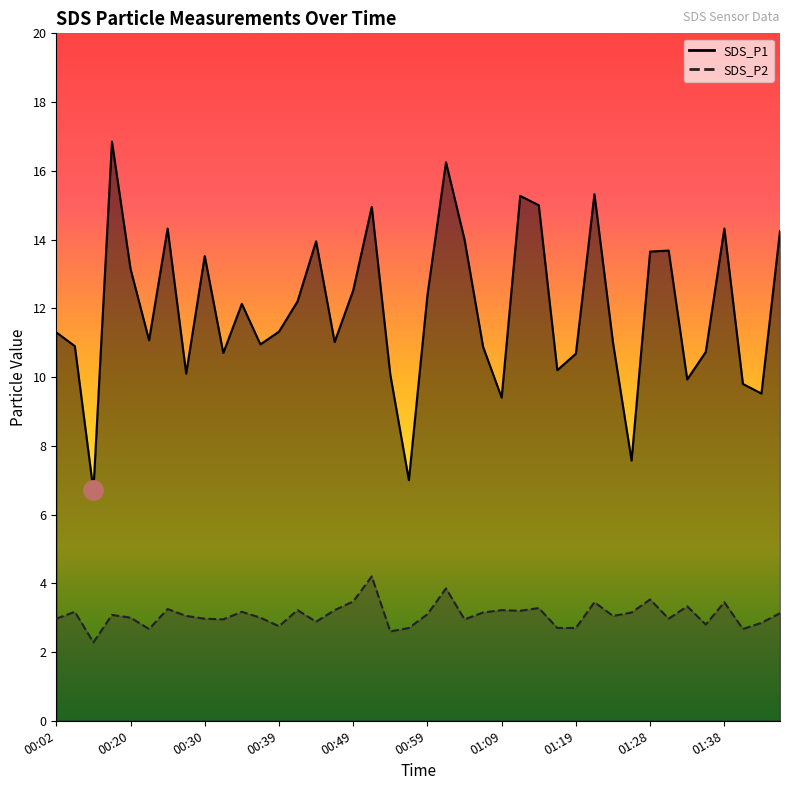

What is the value of the SDS_P1 point at the 16th from the left?

11.0